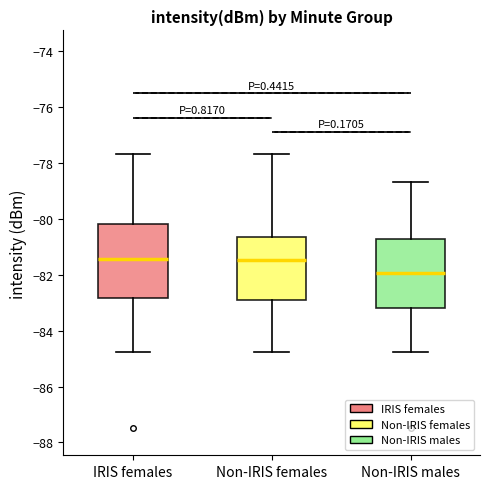

Reading left to right, read every box against the y-axis: the position of its median line, the range the box covers, and the ends of its whiskers. The values are not printed on the chart, so give them approximately, as read against the axis.

IRIS females: median -81.4, box -82.8 to -80.2, whiskers -84.8 to -77.6
Non-IRIS females: median -81.4, box -83.0 to -80.6, whiskers -84.8 to -77.6
Non-IRIS males: median -82.0, box -83.2 to -80.8, whiskers -84.8 to -78.6